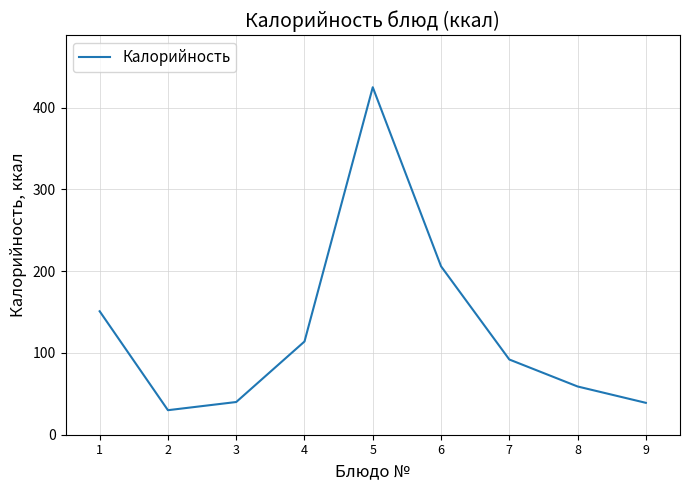

At which label does the data first exceed 92?

1